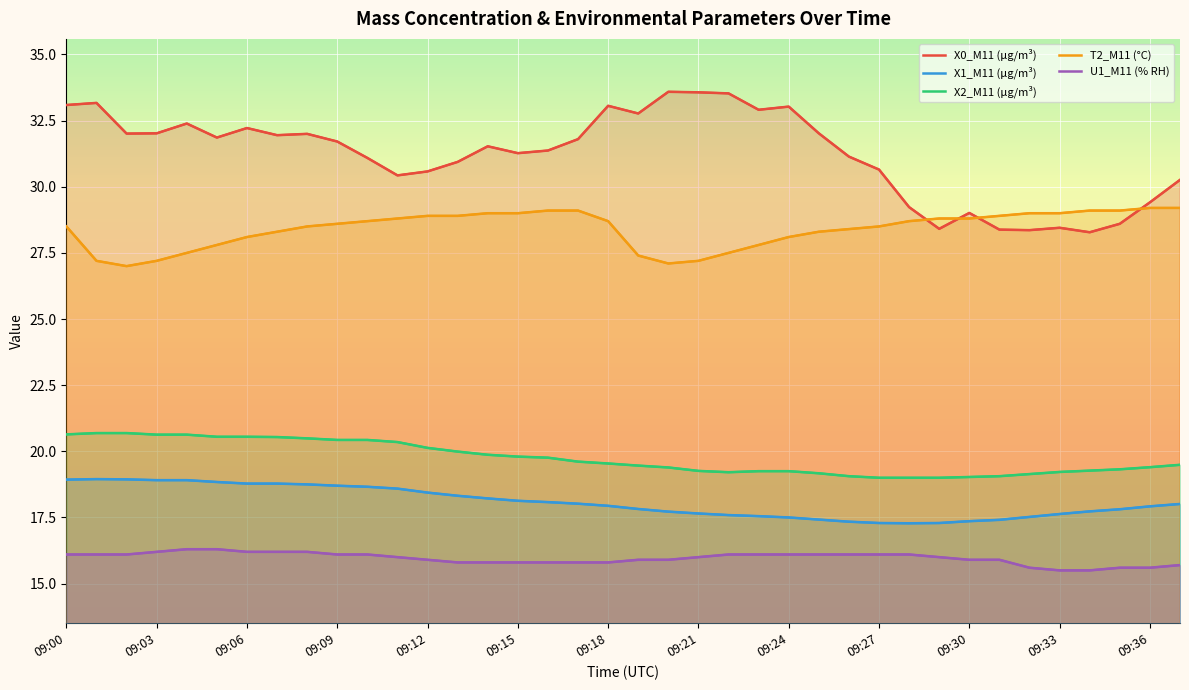

At how many categories does at least one series exceed 20?

38